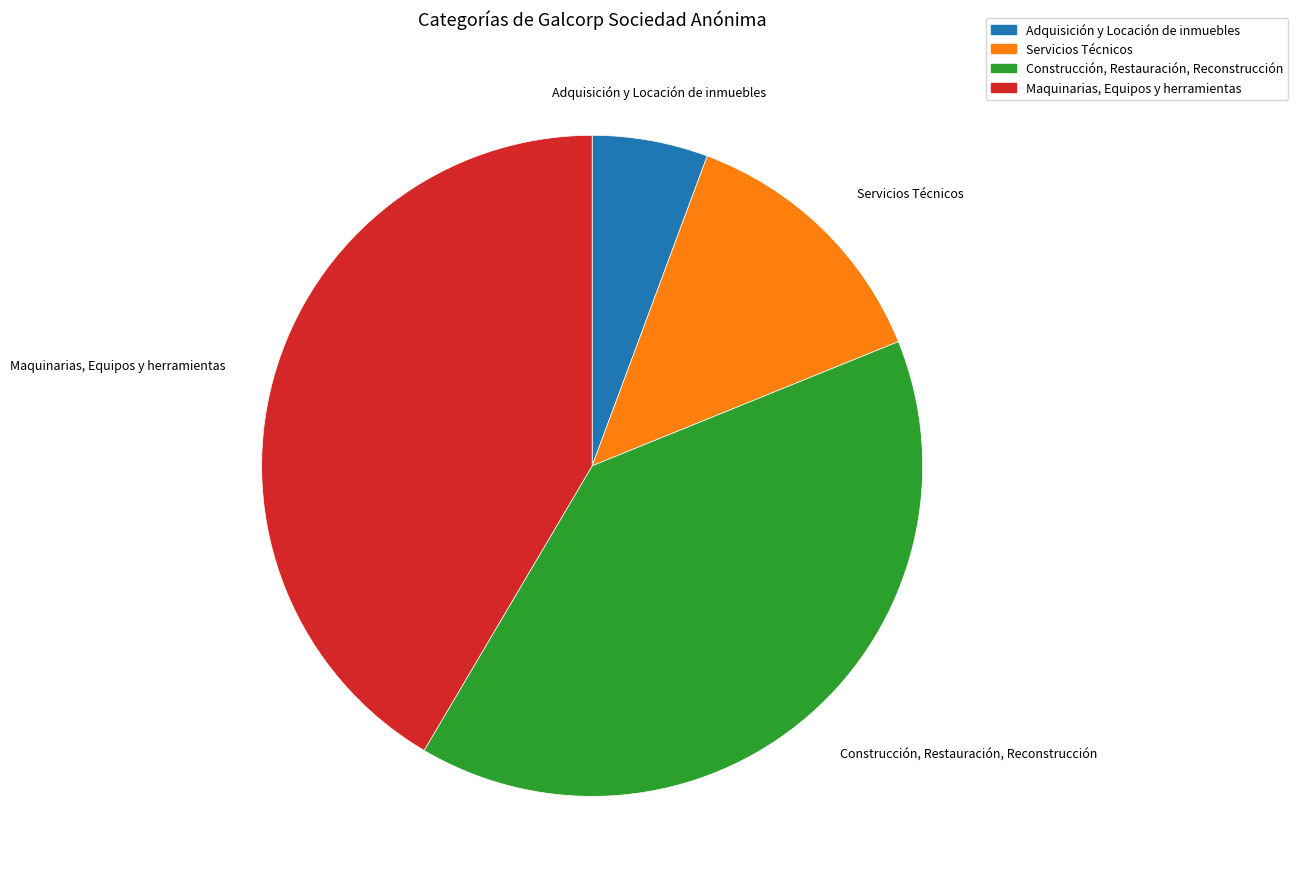

What is the ratio of the value at Maquinarias, Equipos y herramientas to the value at Servicios Técnicos?

3.1